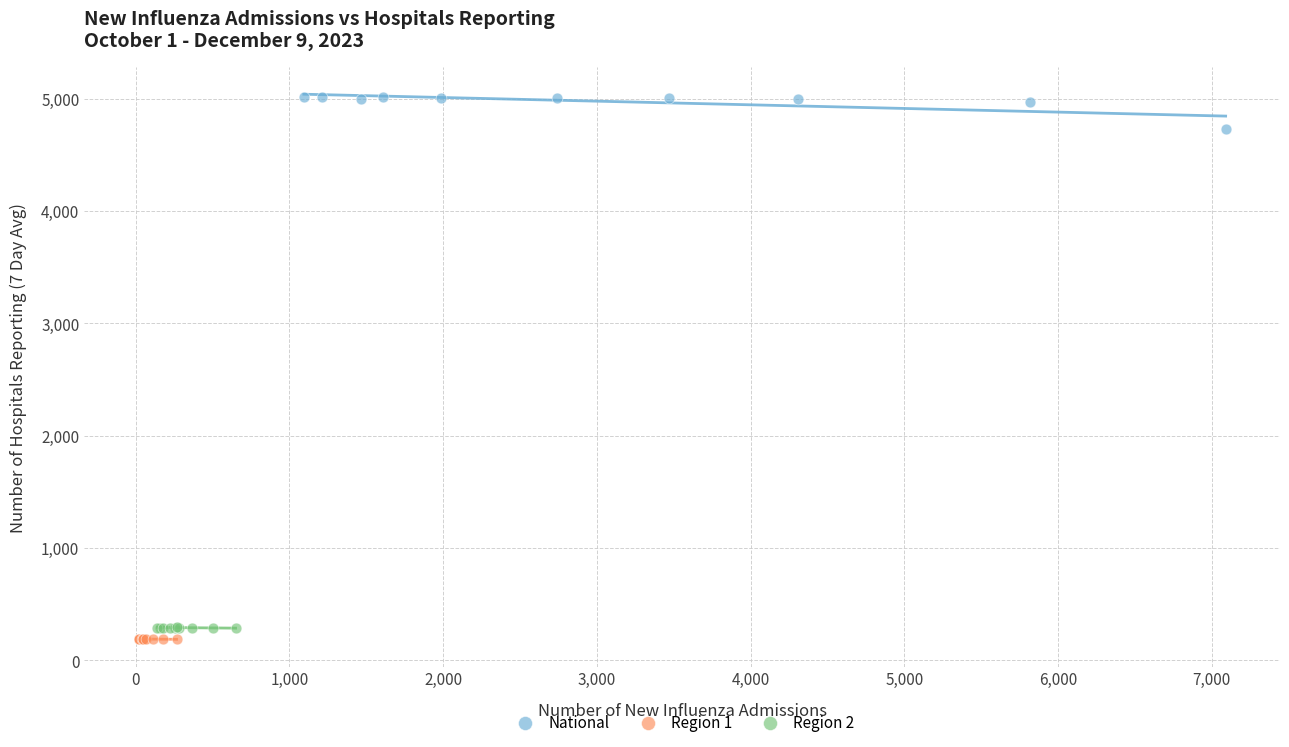

Which series contains the highest Y value?

National